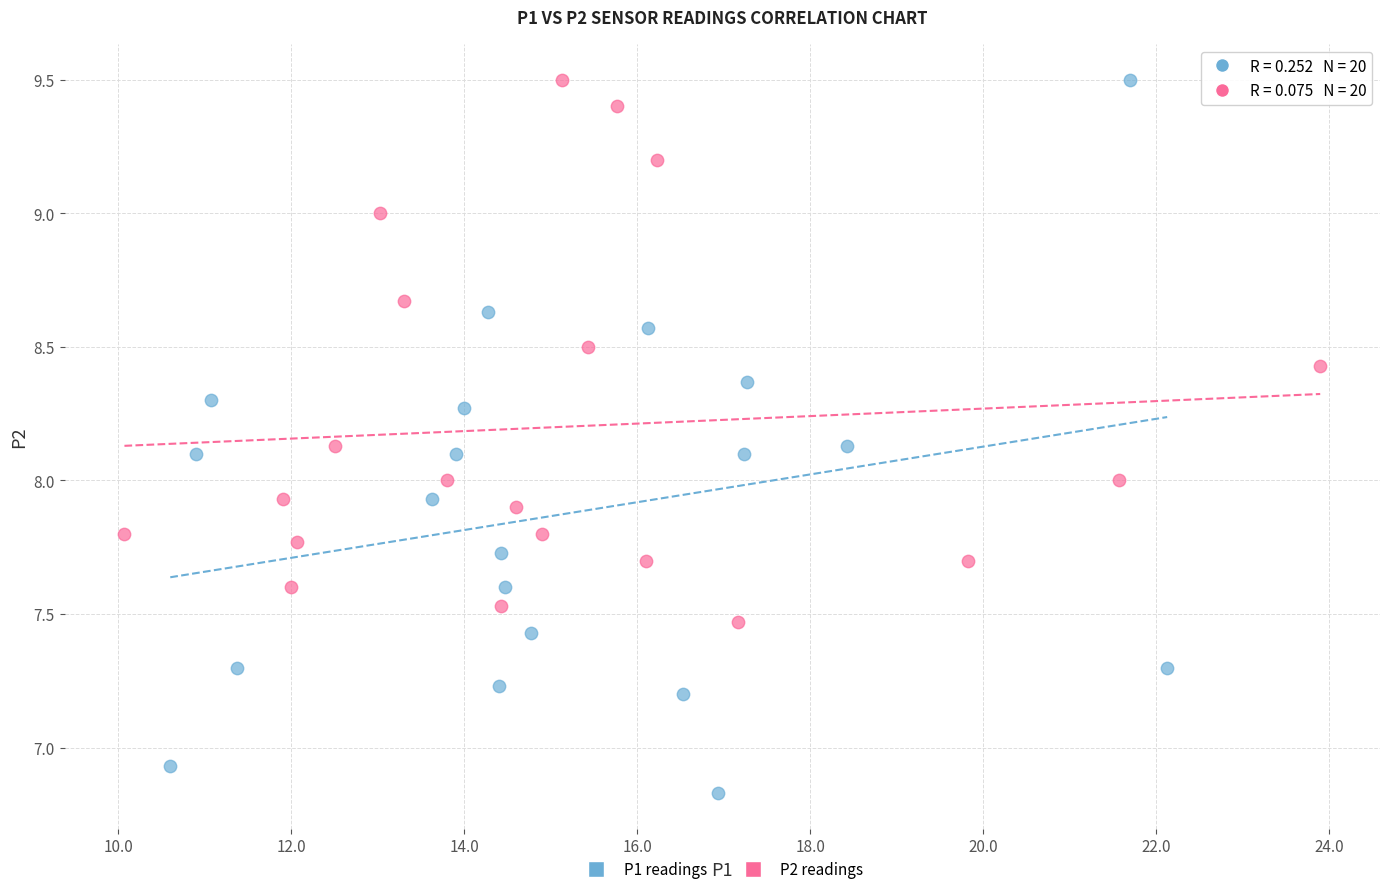

Which series has the largest Y range (max minus min)?

P1 readings